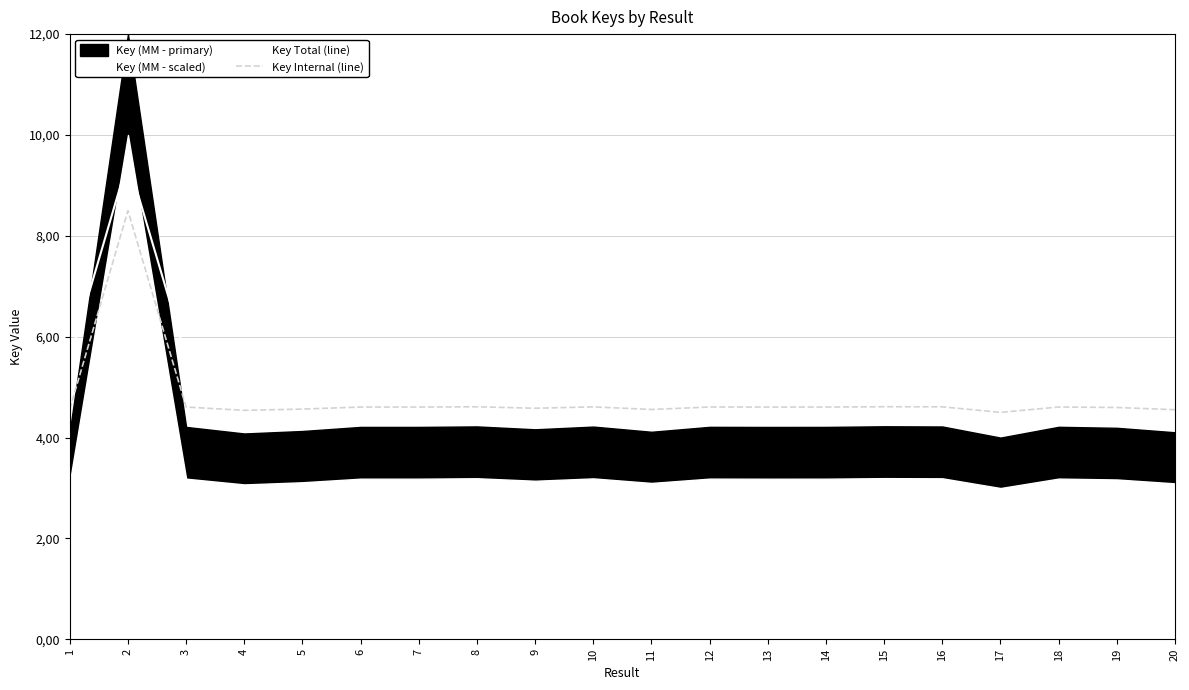

True or false: Key Total (line) has a value of 8.4 at 13.

False